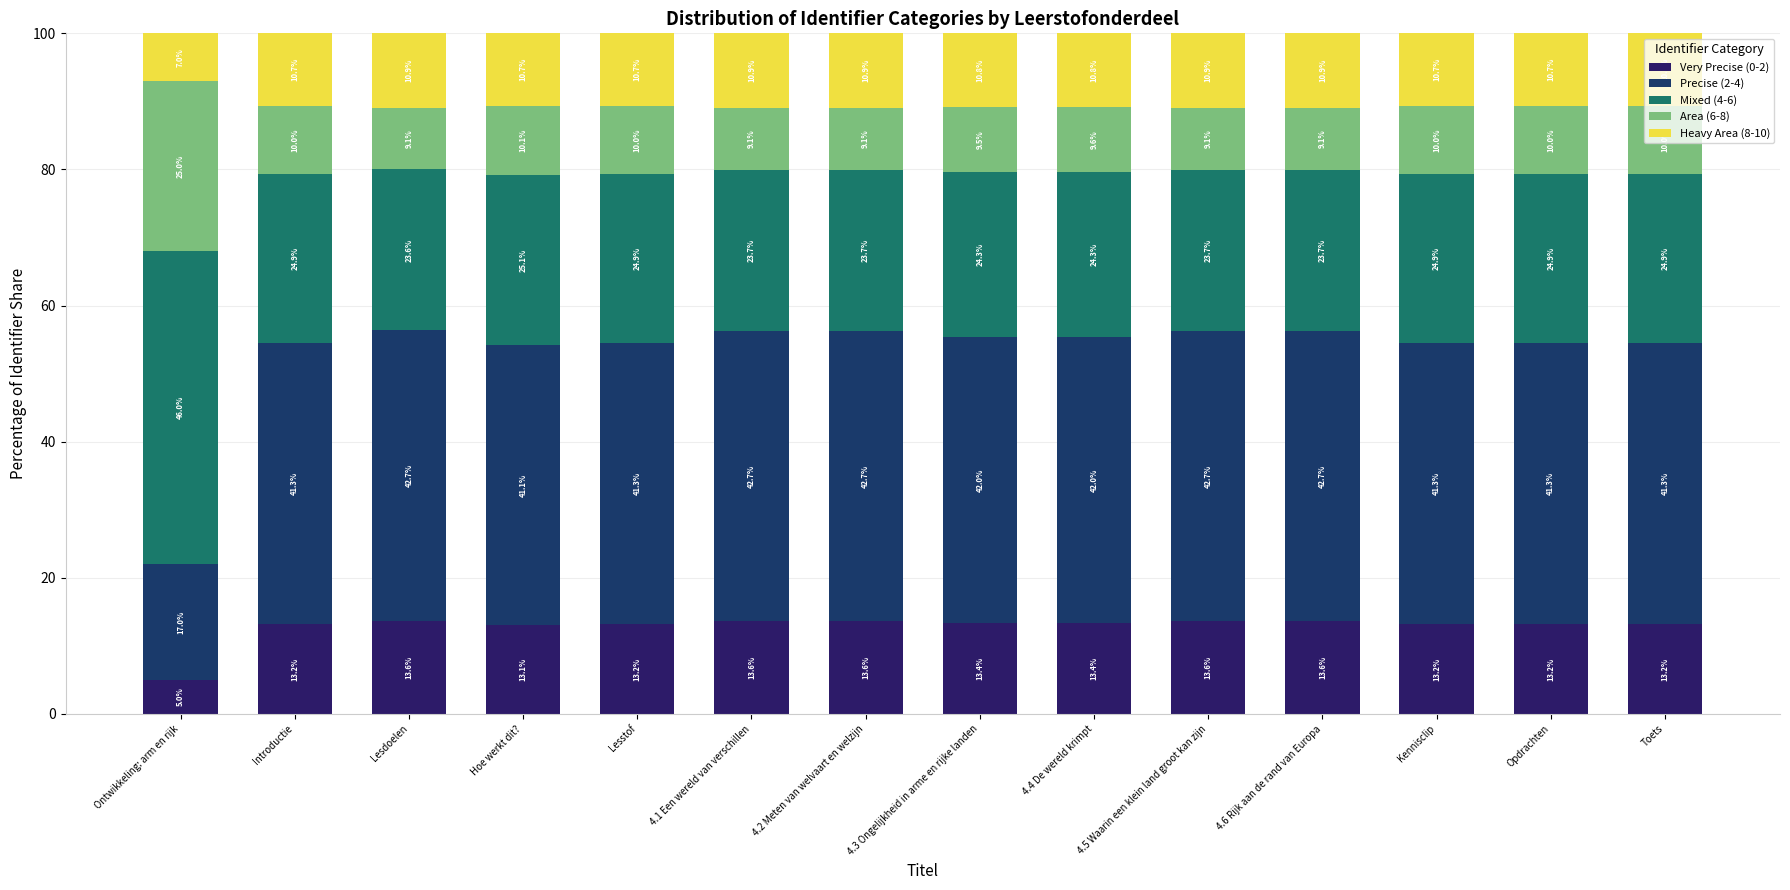

How many distinct data groups are displayed?

5